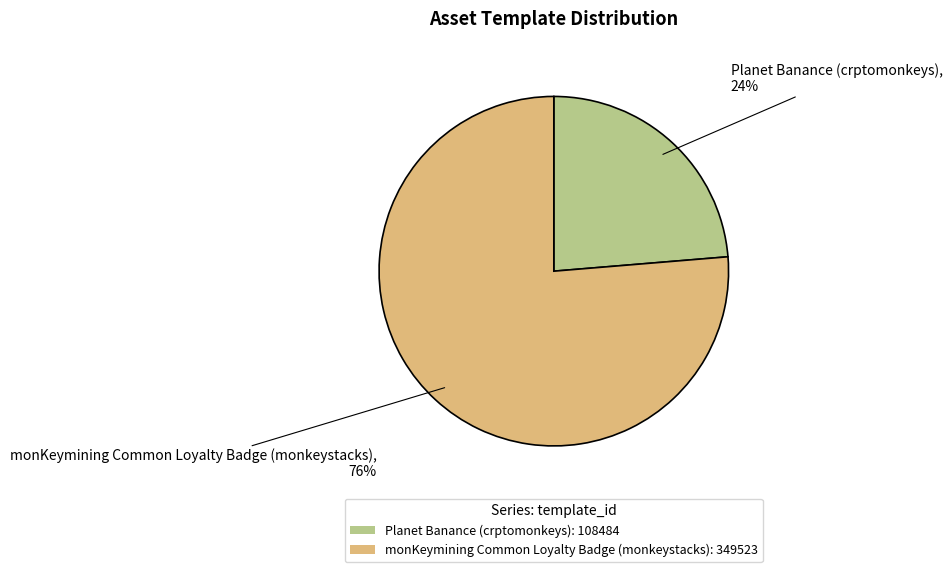

Which slice is the smallest?

Planet Banance (crptomonkeys)